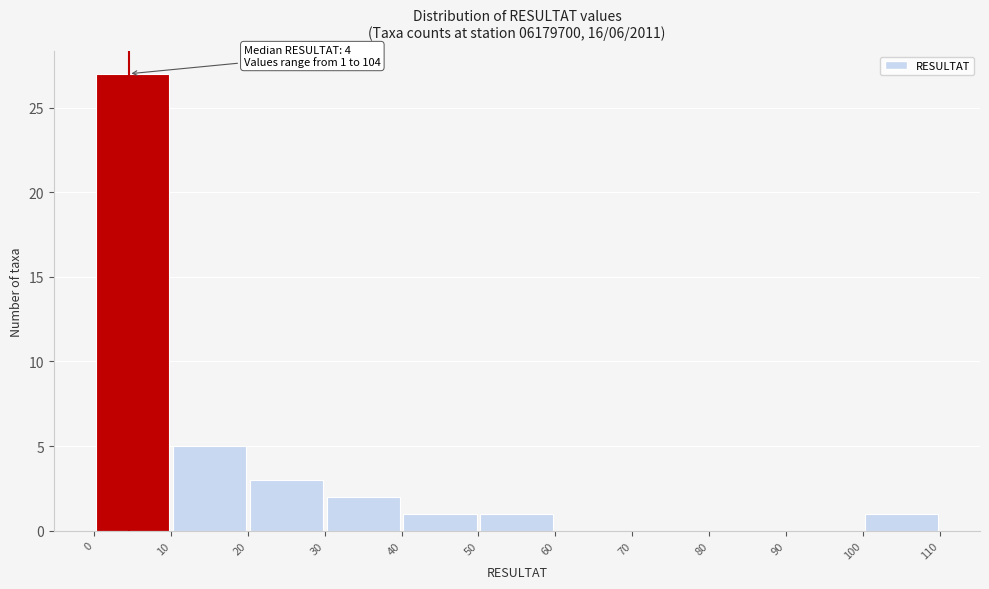

Over which range of the x-axis is the bar tallest?

0 to 10